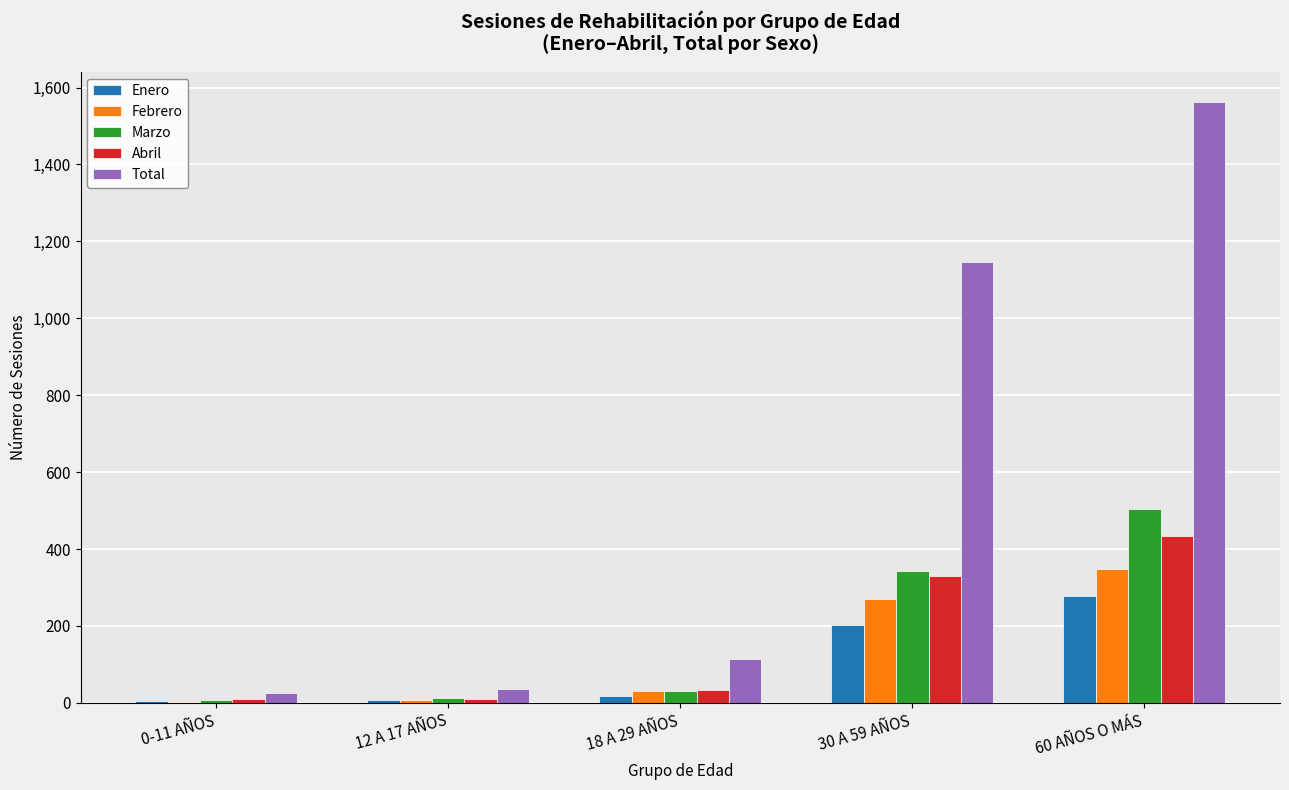

What is the sum of all Febrero values?

657